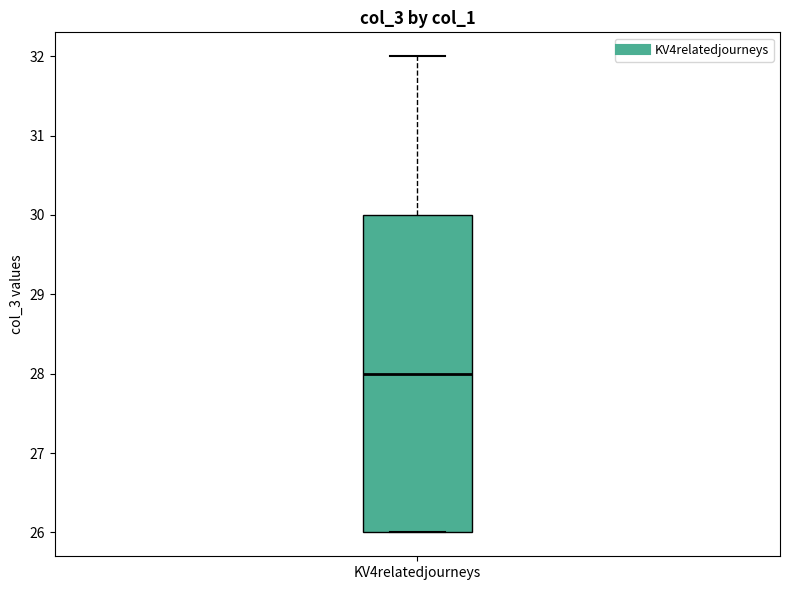

Read this box plot against the y-axis: the position of the median line, the range covered by the box, and the ends of both whiskers. The values are not printed on the chart, so give them approximately, as read against the axis.

median 28, box 26 to 30, whiskers 26 to 32